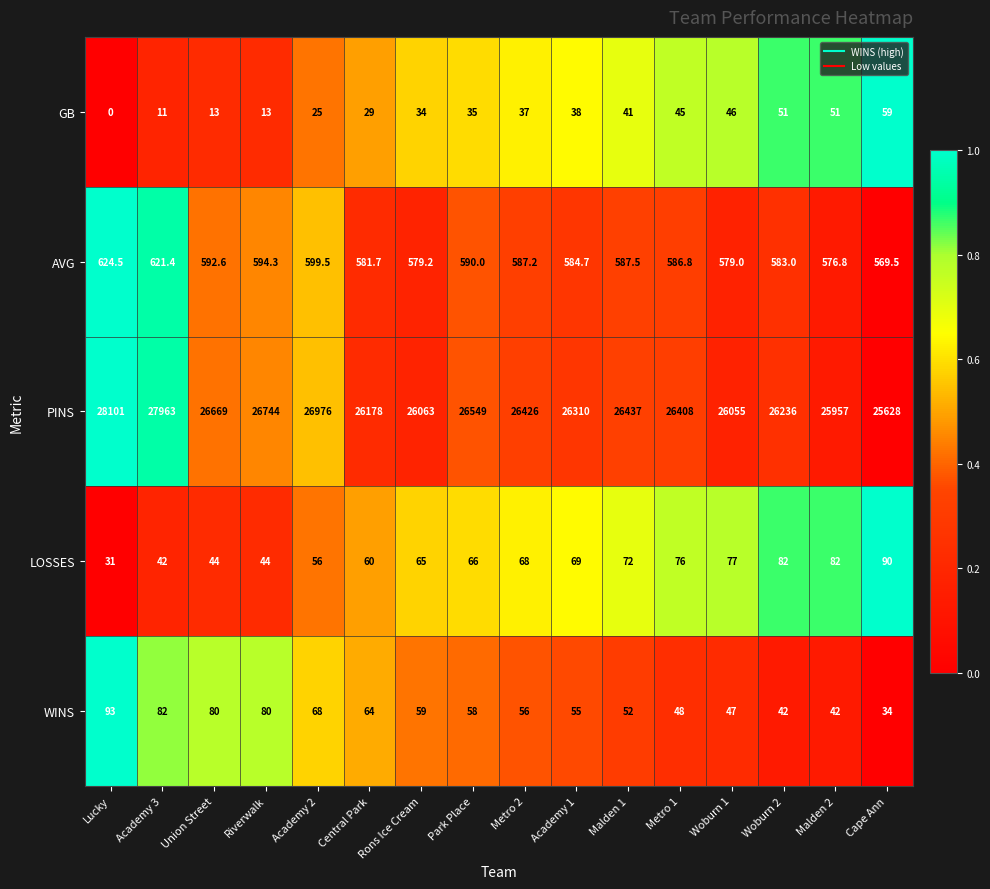

Is it true that WINS equals 80.0 at Riverwalk?

True